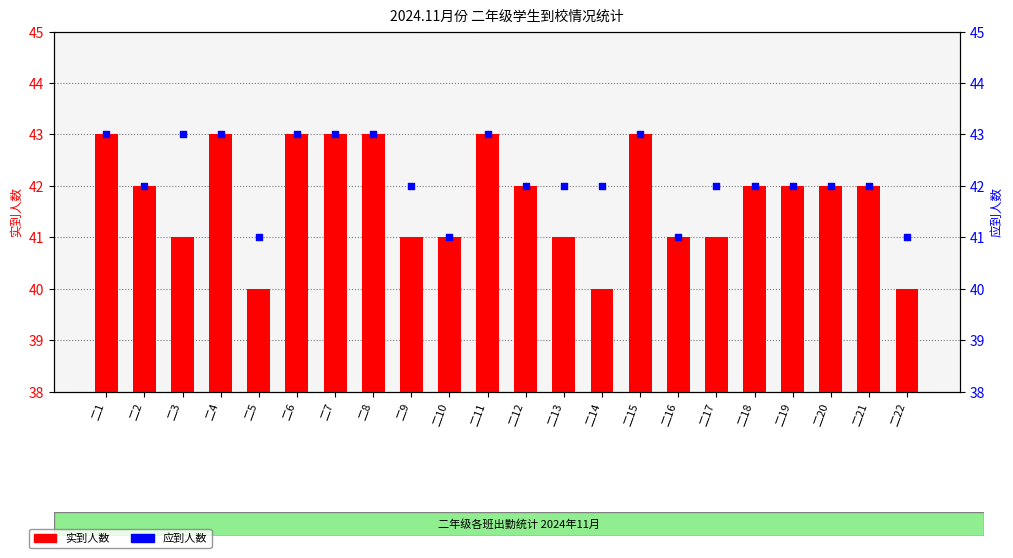

What are all the series names shown in the legend?

实到人数, 应到人数